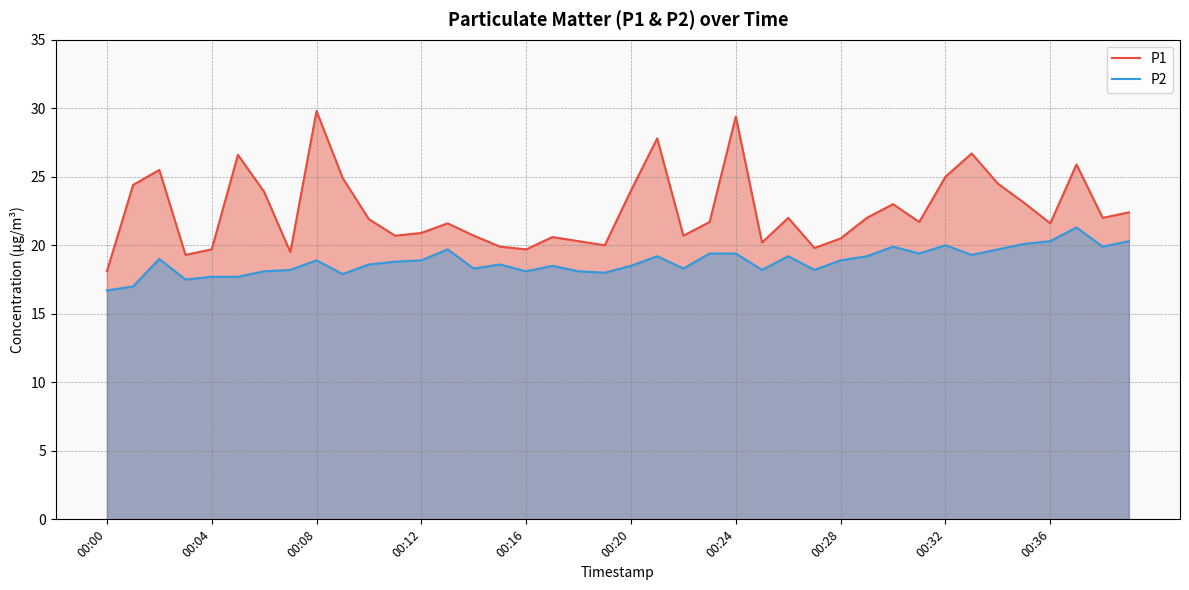

Which series has the largest total across all categories?

P1